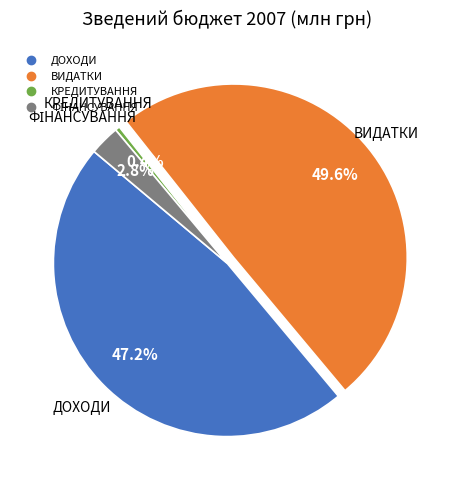

To the nearest percent, what percentage of the pie is ВИДАТКИ?

50%